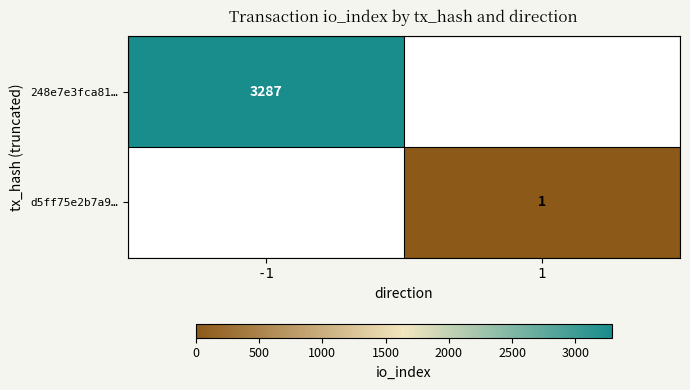

Is the value of d5ff75e2b7a9… at 1 greater than the value of 248e7e3fca81… at -1?

No